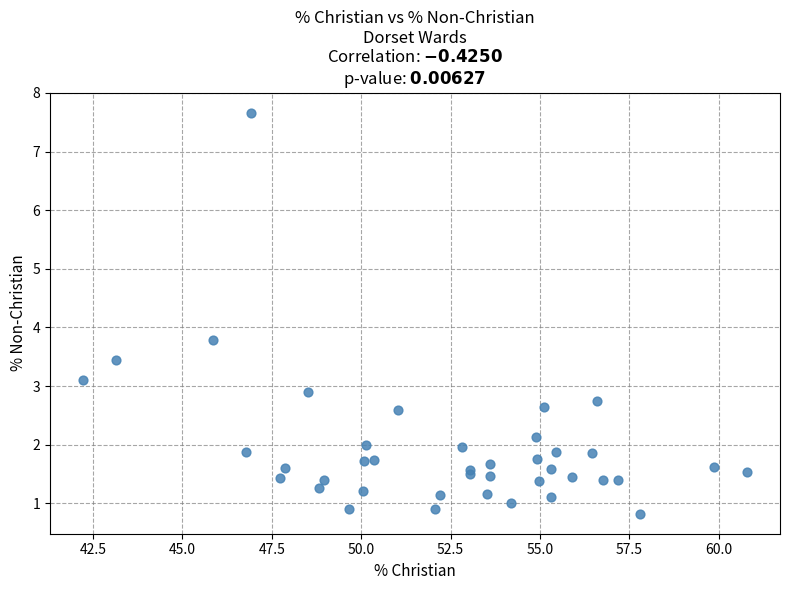

What Y value in the scatter plot is closest to 4?

3.8